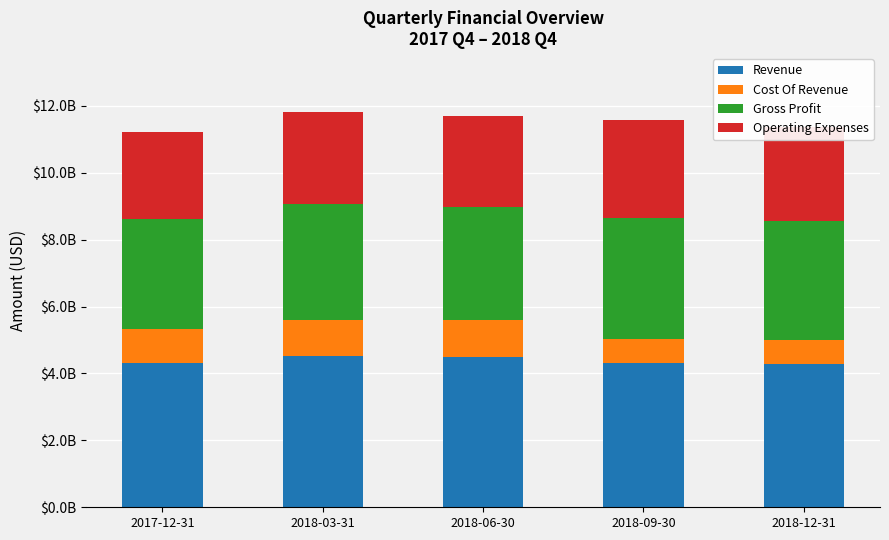

What is the label of the 4th bar from the left?

2018-09-30